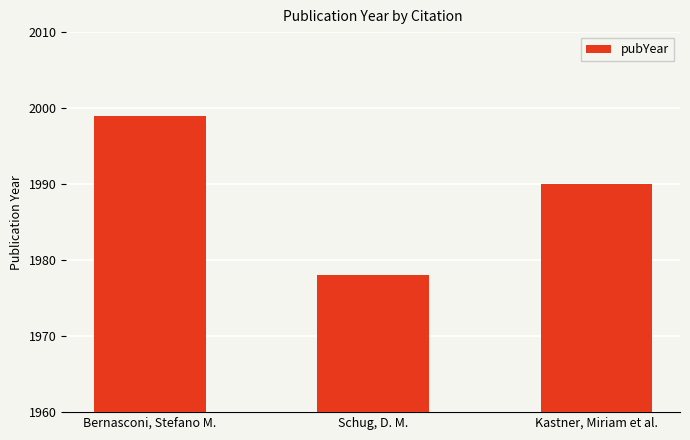

Between Kastner, Miriam et al. and Schug, D. M., which is larger?

Kastner, Miriam et al.